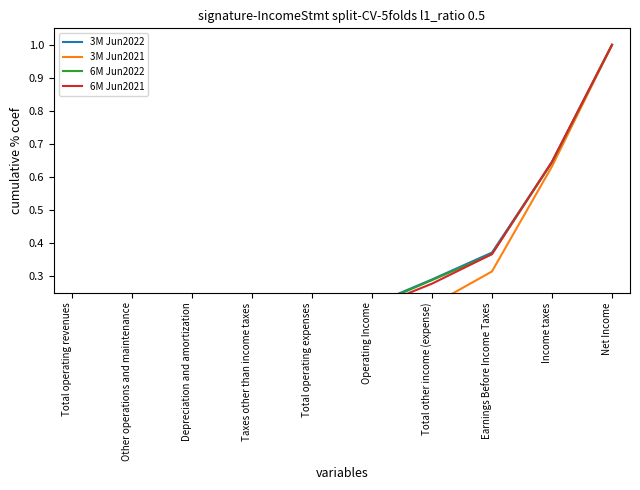

At which category is the sum across all series the highest?

Net Income